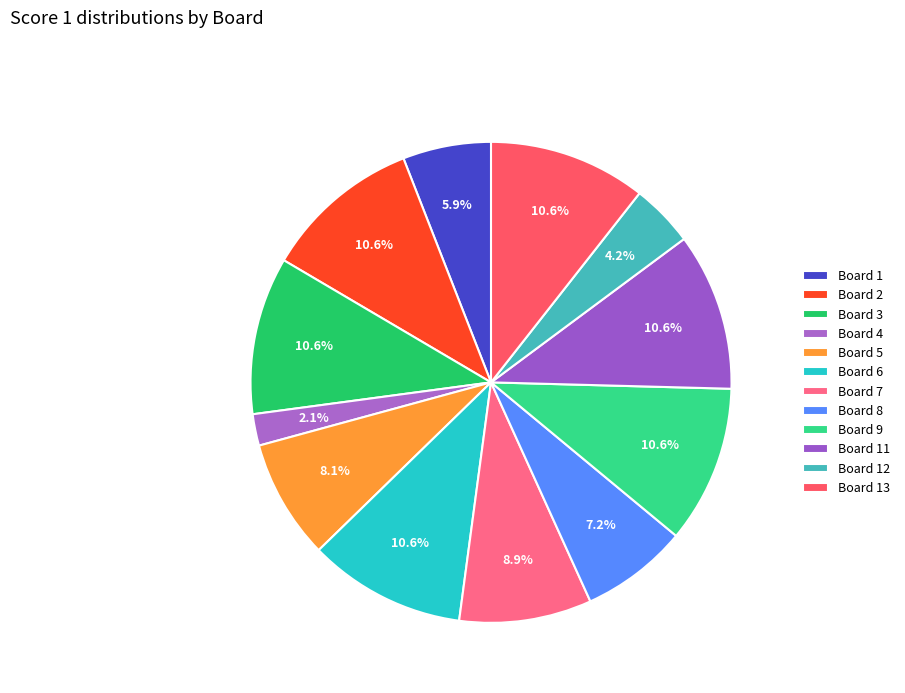

Does Board 3 account for over 50% of the chart?

No